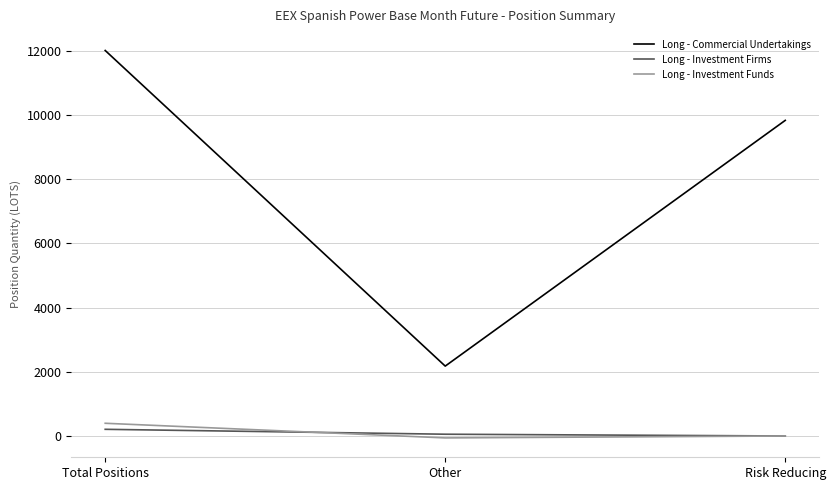

The Long - Investment Funds series shows 0.0 at Risk Reducing. True or false?

True